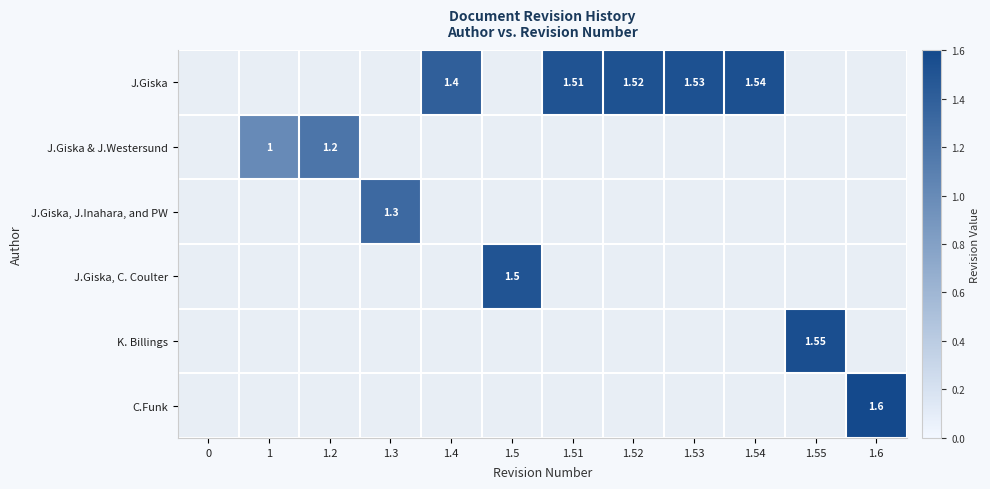

What is the total value across all series at 1.4?

1.4